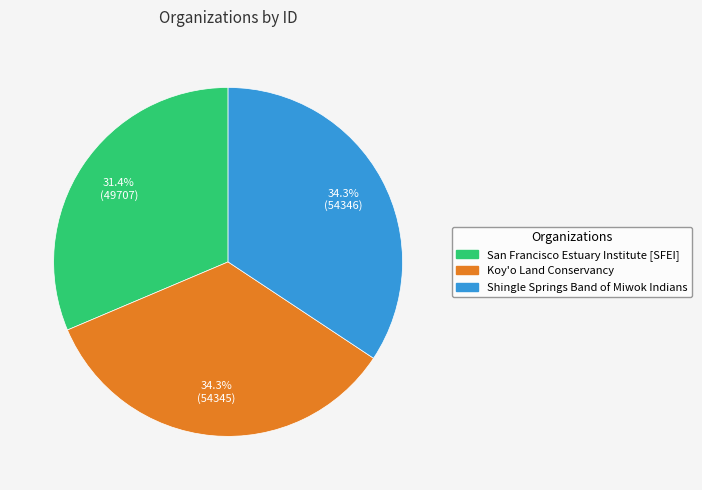

What is the ratio of the value at San Francisco Estuary Institute [SFEI] to the value at Shingle Springs Band of Miwok Indians?

0.9